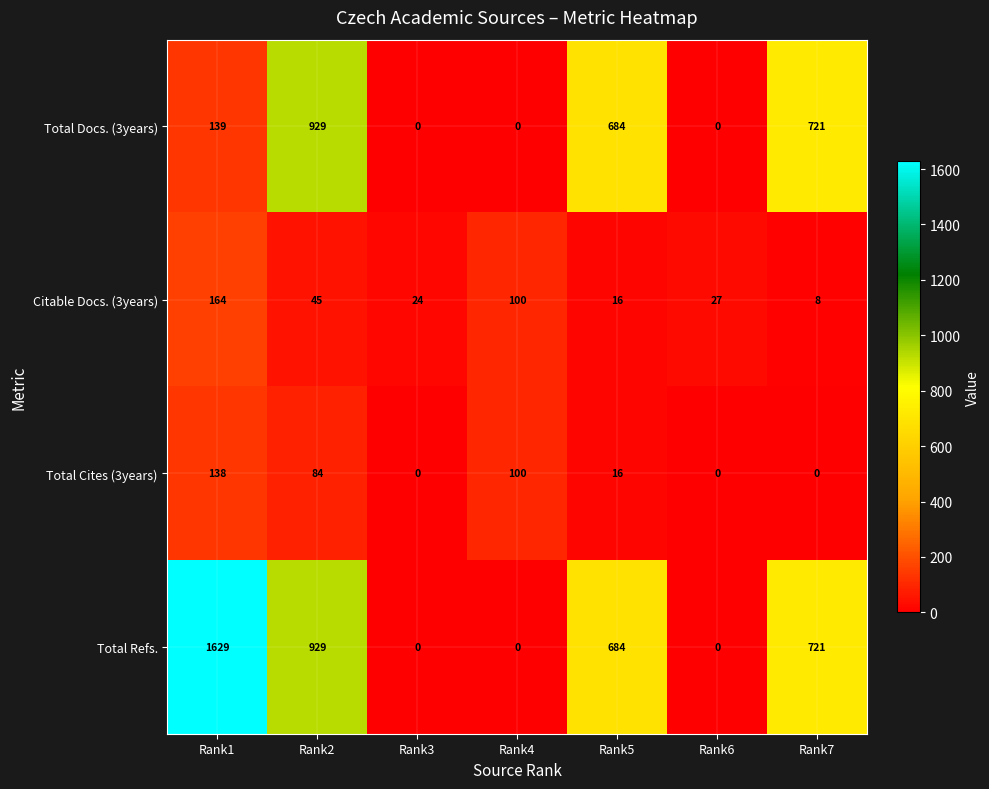

How many series are shown in this chart?

4